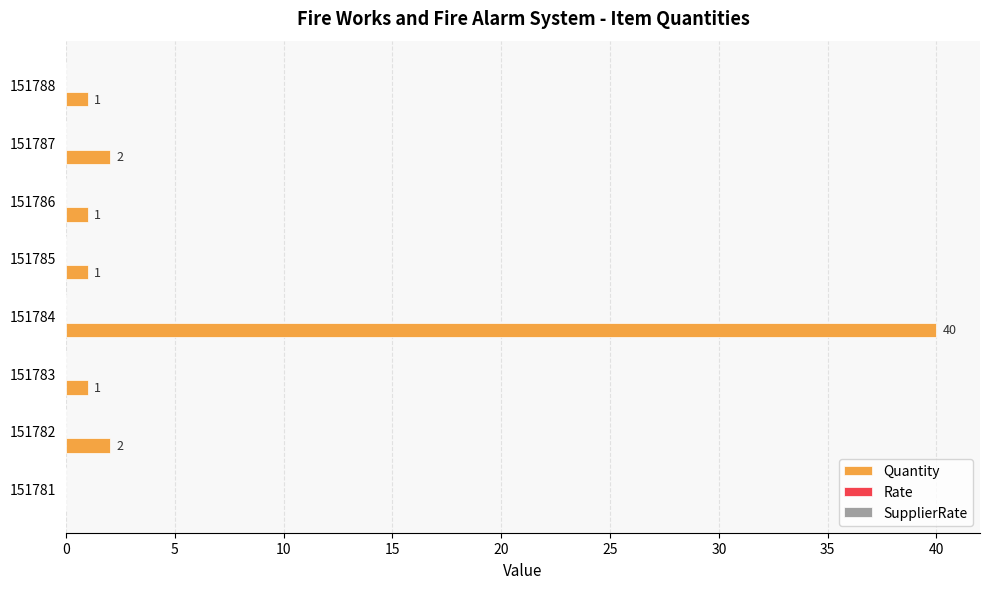

What is the sum of the values at 151786 and 151782?

3